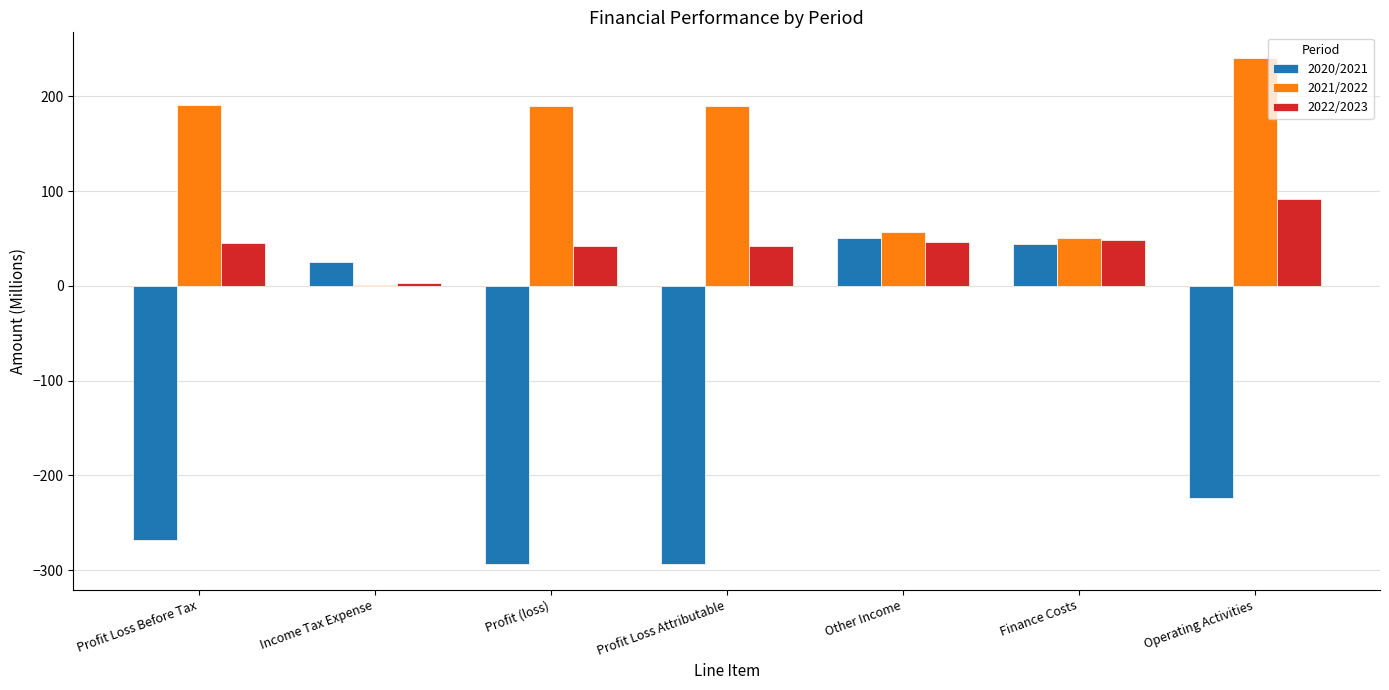

Is it true that 2020/2021 equals 25.2 at Income Tax Expense?

True